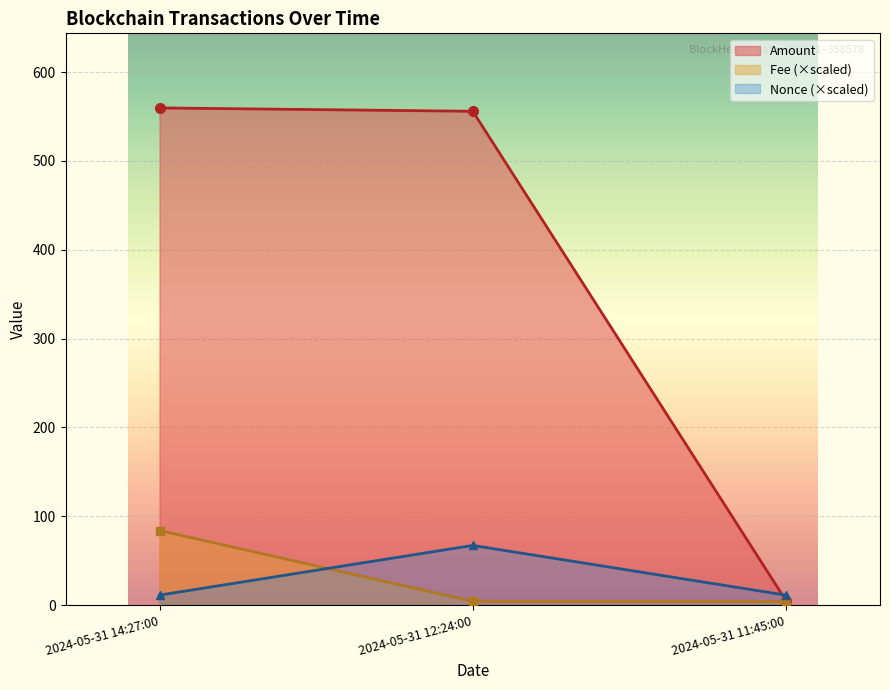

At which label does Amount first exceed 555?

2024-05-31 14:27:00